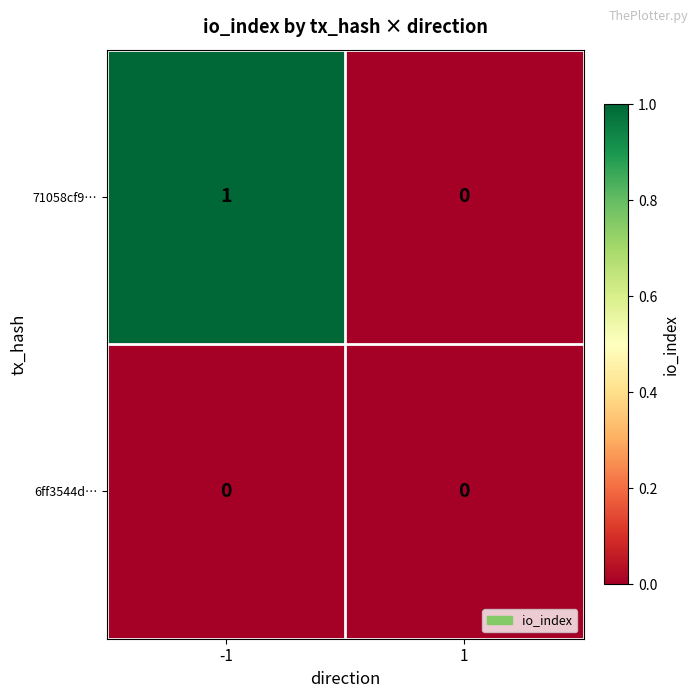

Which series has the widest spread of values?

71058cf9…